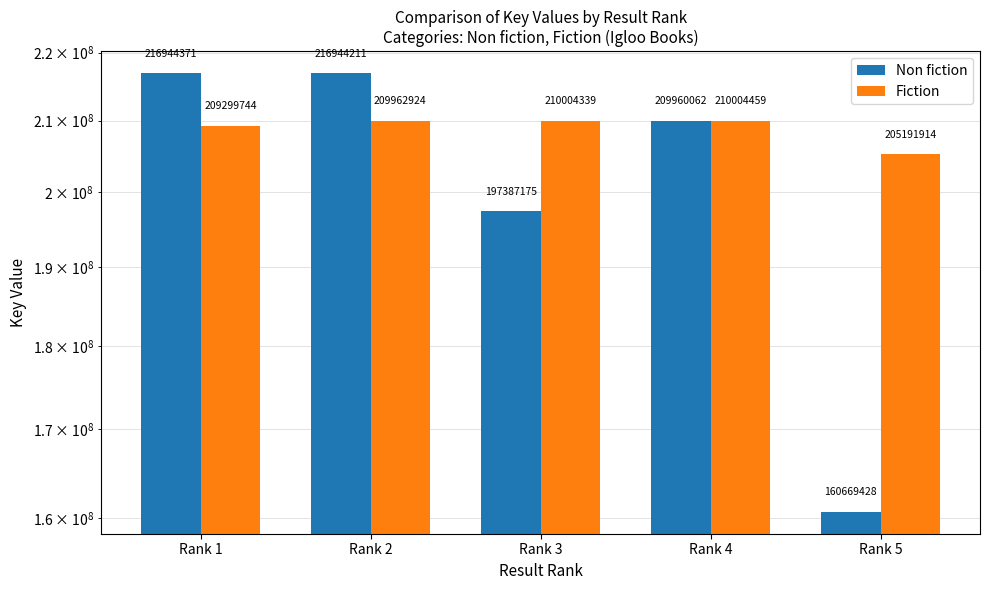

At how many categories does at least one series exceed 175389977?

5